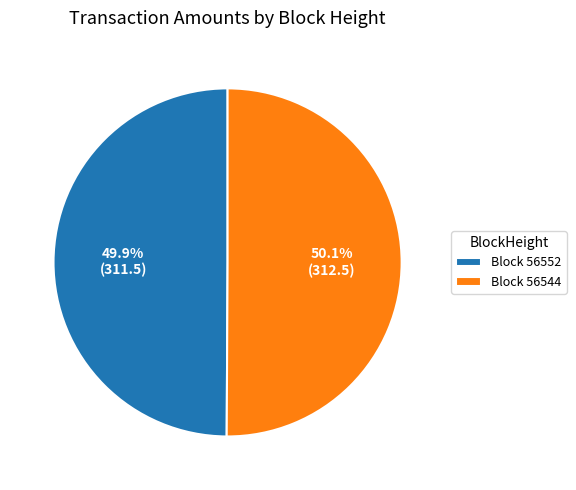

Count the number of slices in the pie.

2